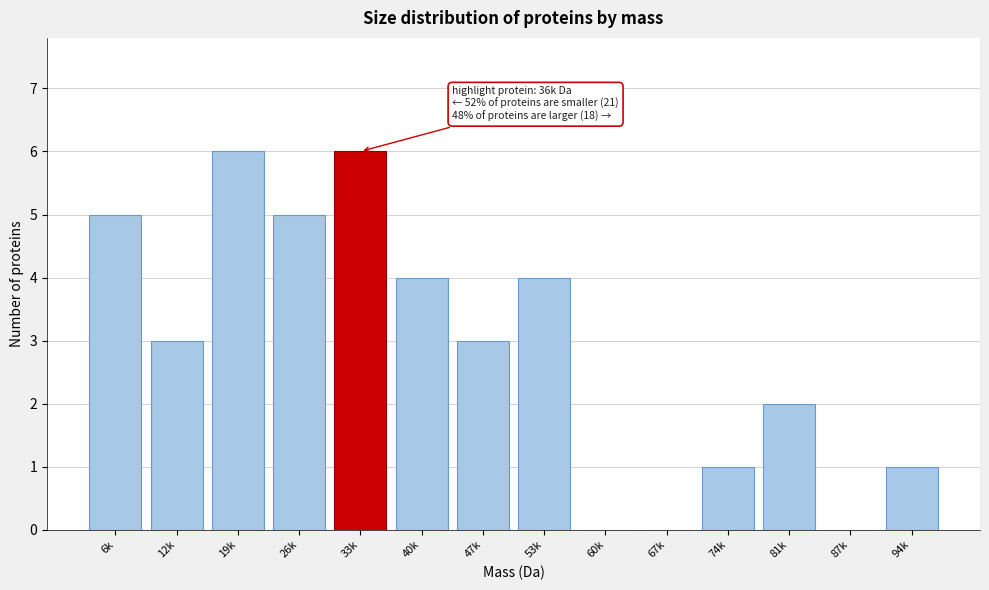

Reading left to right, transcribe all the data shown in this chart.

6k=5	12k=3	19k=6	26k=5	33k=6	40k=4	47k=3	53k=4	60k=0	67k=0	74k=1	81k=2	87k=0	94k=1